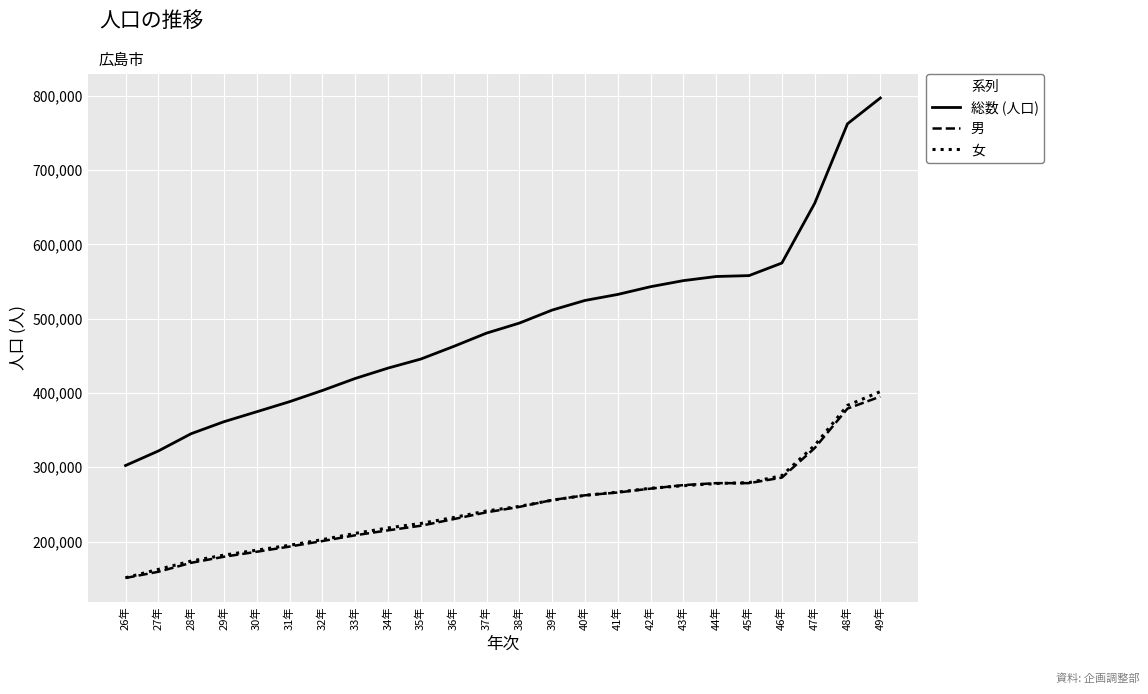

List the series in order of their peak value, lowest first.

男, 女, 総数 (人口)